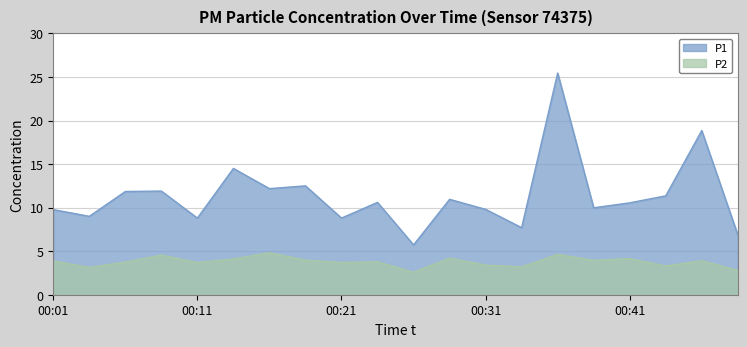

Reading left to right, list all the values displayed in this chart.

P1: 9.8	9.0	11.8	11.9	8.8	14.5	12.2	12.5	8.8	10.6	5.7	10.9	9.8	7.7	25.4	10.0	10.6	11.3	18.9	6.9
P2: 3.9	3.1	3.8	4.5	3.7	4.1	4.8	4.0	3.7	3.8	2.6	4.2	3.4	3.2	4.6	4.0	4.2	3.3	3.9	2.8